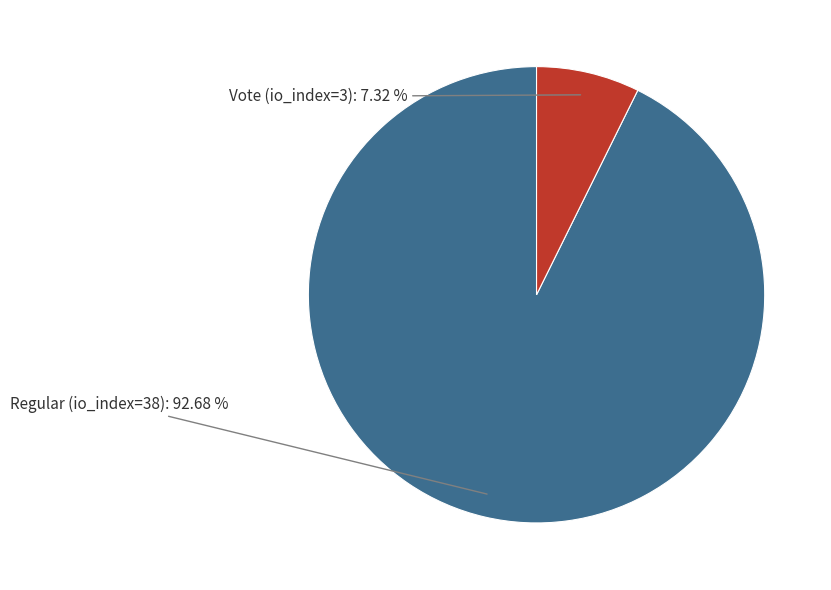

How many segments does this pie chart have?

2